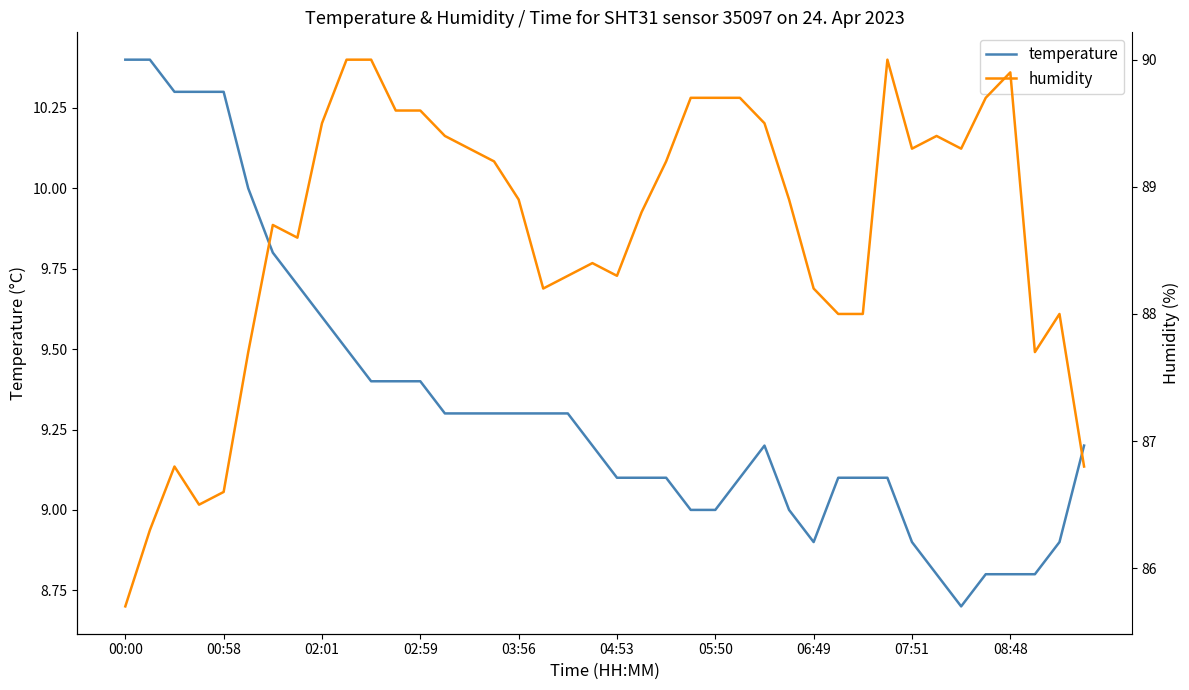

Reading left to right, extract all data points from this chart.

temperature: 10.4	10.4	10.3	10.3	10.3	10.0	9.8	9.7	9.6	9.5	9.4	9.4	9.4	9.3	9.3	9.3	9.3	9.3	9.3	9.2	9.1	9.1	9.1	9.0	9.0	9.1	9.2	9.0	8.9	9.1	9.1	9.1	8.9	8.8	8.7	8.8	8.8	8.8	8.9	9.2
humidity: 85.7	86.3	86.8	86.5	86.6	87.7	88.7	88.6	89.5	90.0	90.0	89.6	89.6	89.4	89.3	89.2	88.9	88.2	88.3	88.4	88.3	88.8	89.2	89.7	89.7	89.7	89.5	88.9	88.2	88.0	88.0	90.0	89.3	89.4	89.3	89.7	89.9	87.7	88.0	86.8